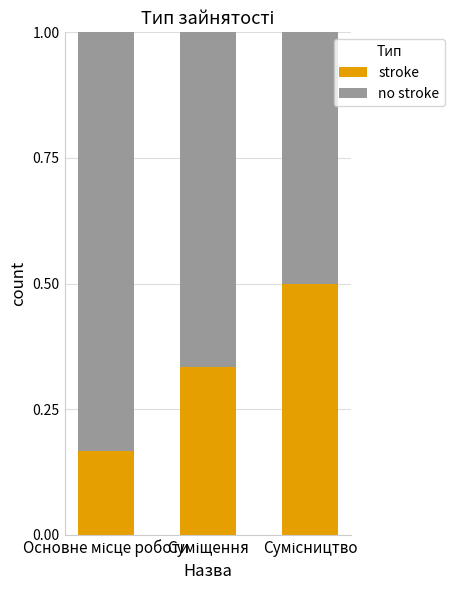

How many stroke values are between 0 and 1?

3